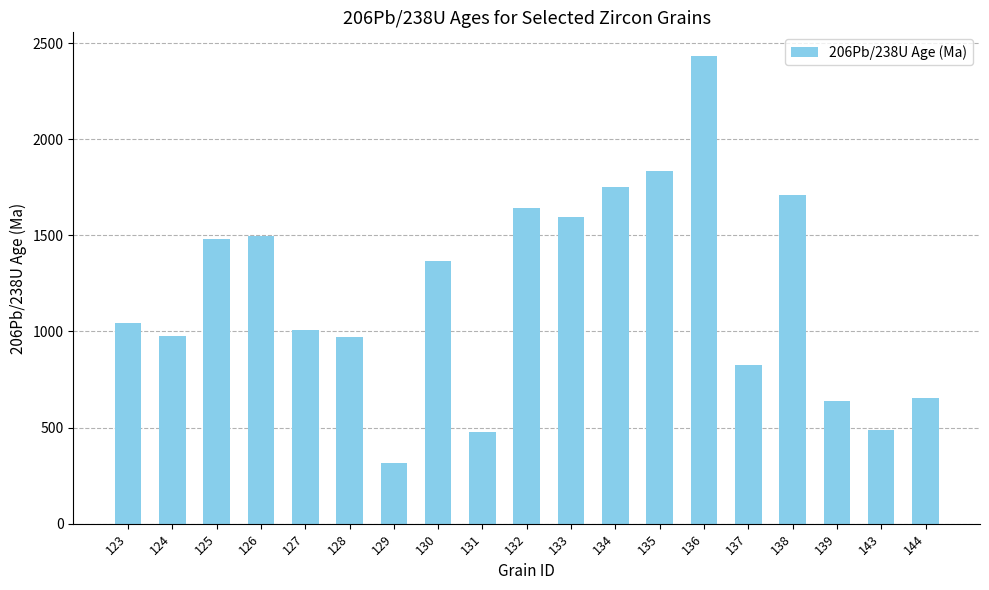

Read the value at 124.

978.6